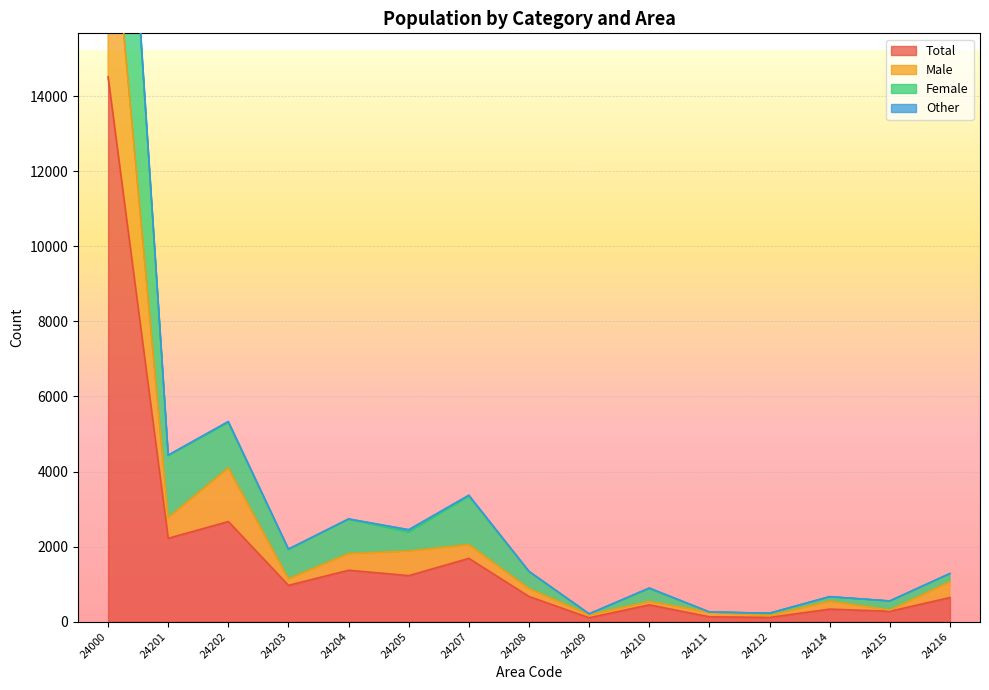

Which series has the largest total across all categories?

Female